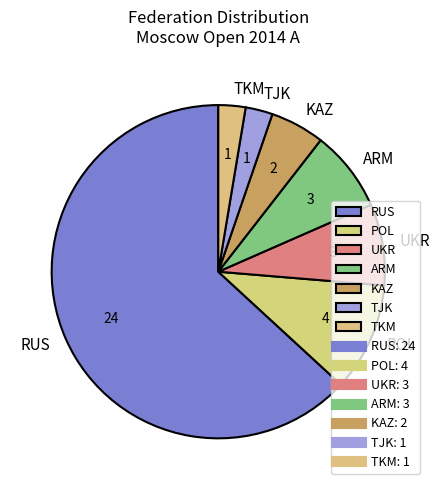

Which slice is the largest?

RUS